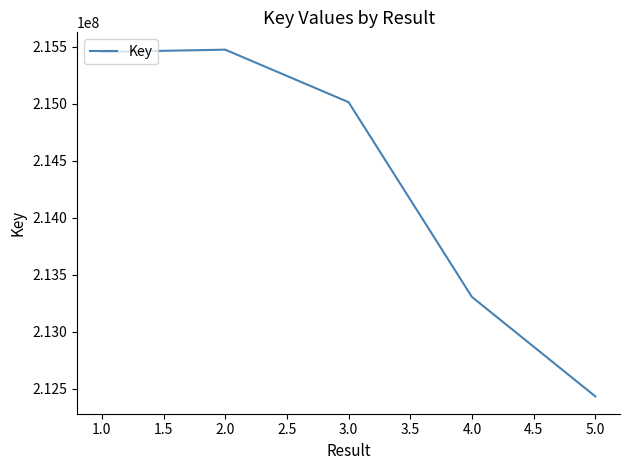

Between 5.0 and 4.0, which is larger?

4.0